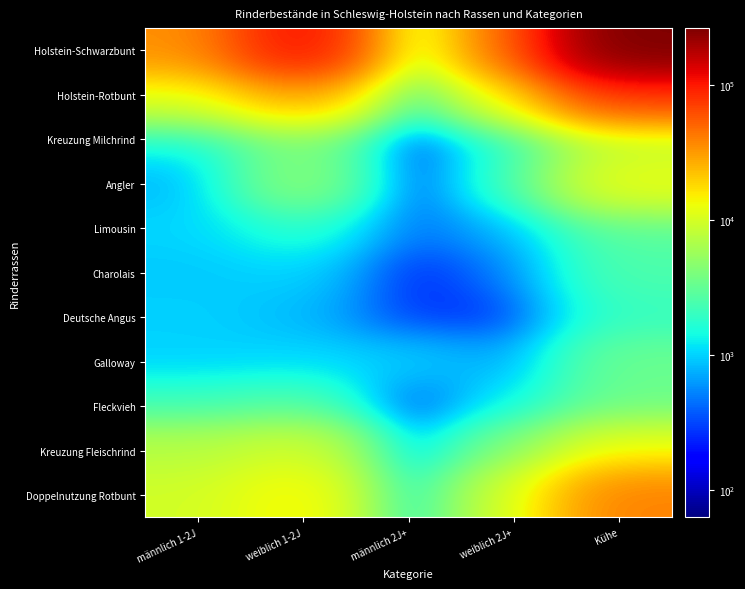

Rank the series by their maximum value, from lowest to highest.

Deutsche Angus, Charolais, Limousin, Fleckvieh, Galloway, Kreuzung Milchrind, Kreuzung Fleischrind, Angler, Doppelnutzung Rotbunt, Holstein-Rotbunt, Holstein-Schwarzbunt